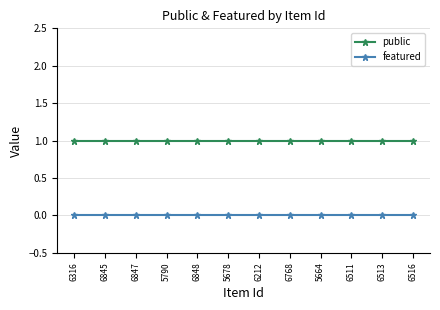

What is the value of the public point at the 2nd from the left?

1